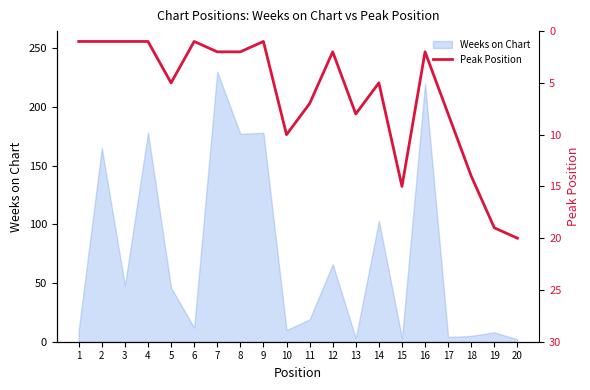

The value of Weeks on Chart at 16 is 154. True or false?

False